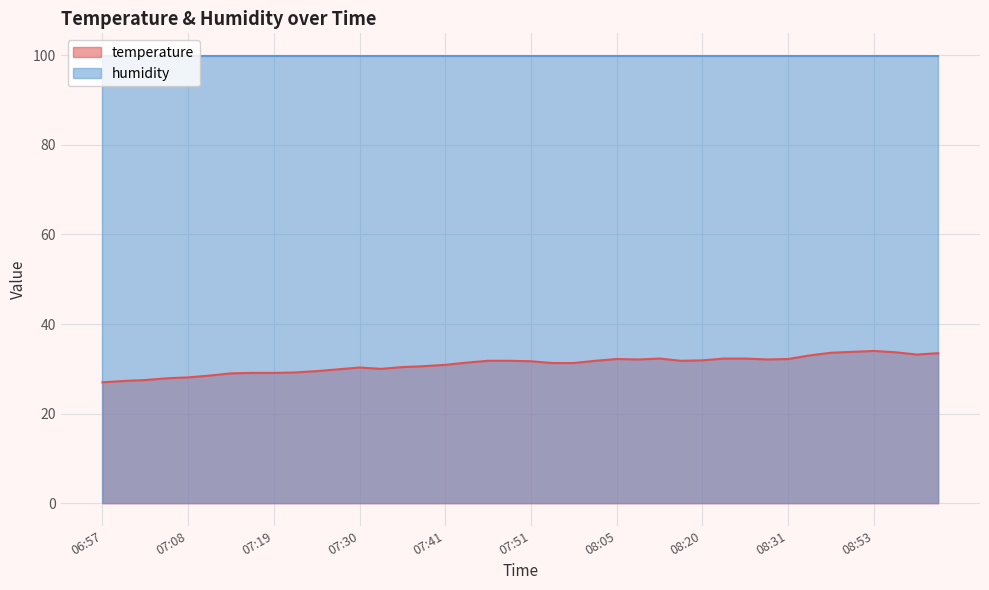

What position from the right is 08:08?

15